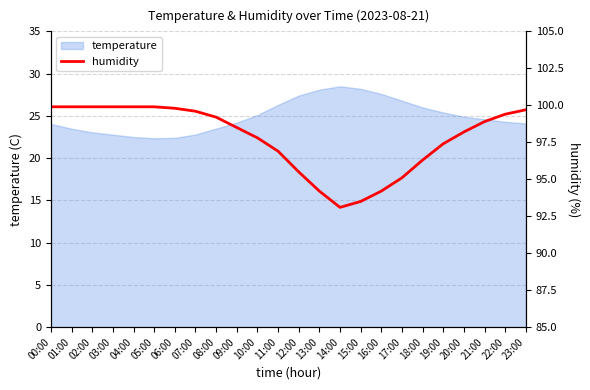

The value at 10:00 is 53.1. True or false?

False